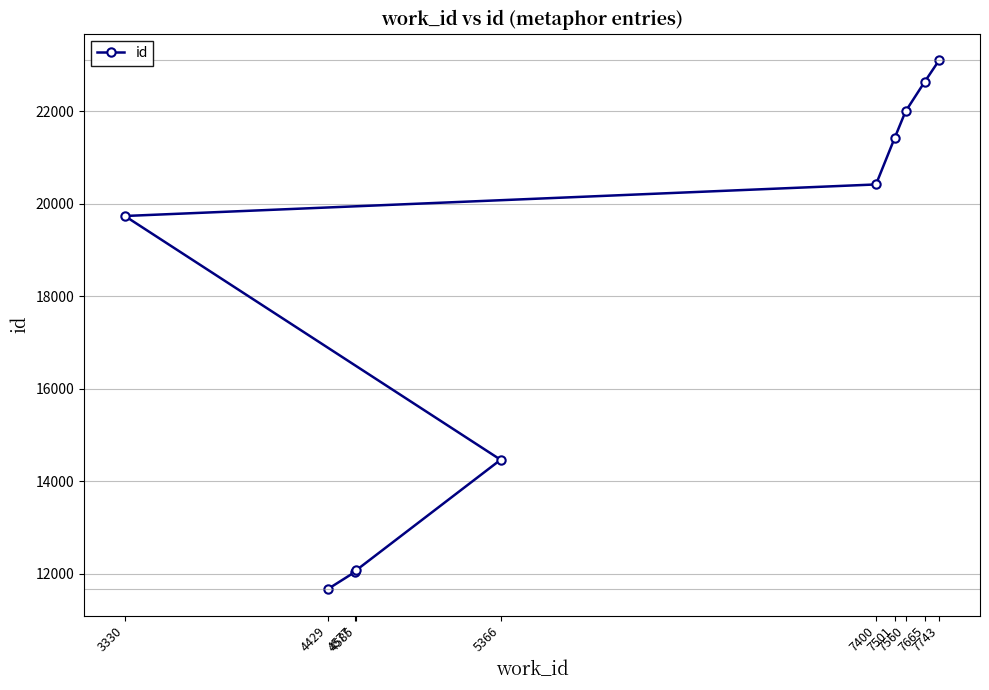

Which label corresponds to the largest value in the chart?

7743